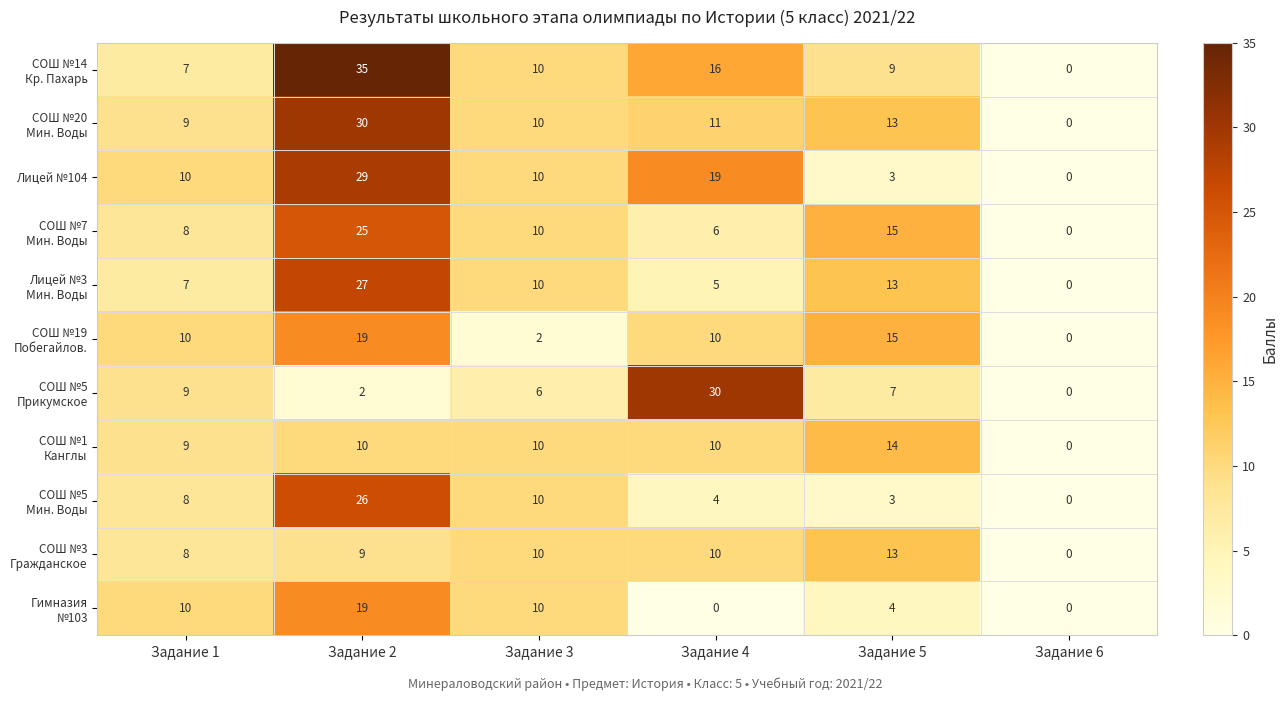

What is the difference between the highest and lowest values at Задание 2?

33